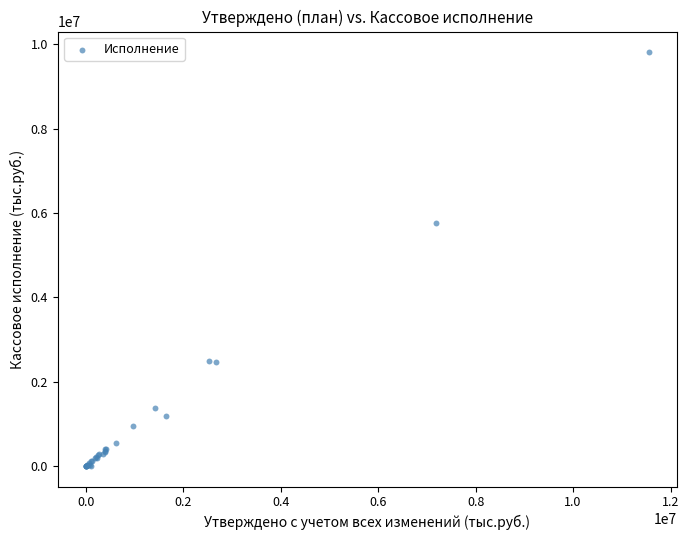

What Y value in the scatter plot is closest to 4904853?

5756317.6